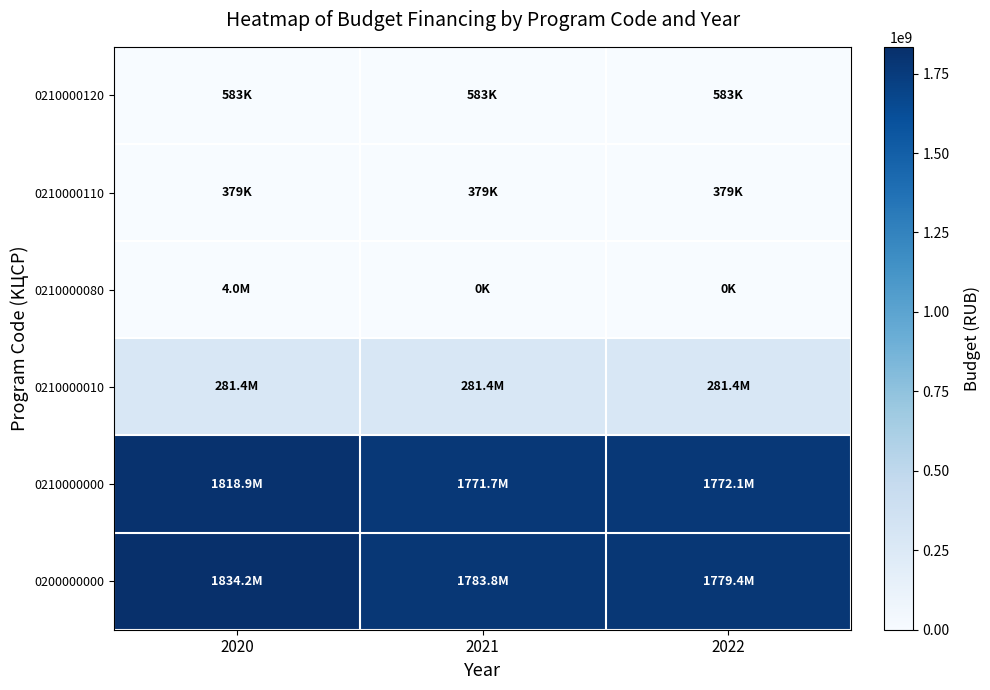

Which label corresponds to the largest value in the chart?

2020